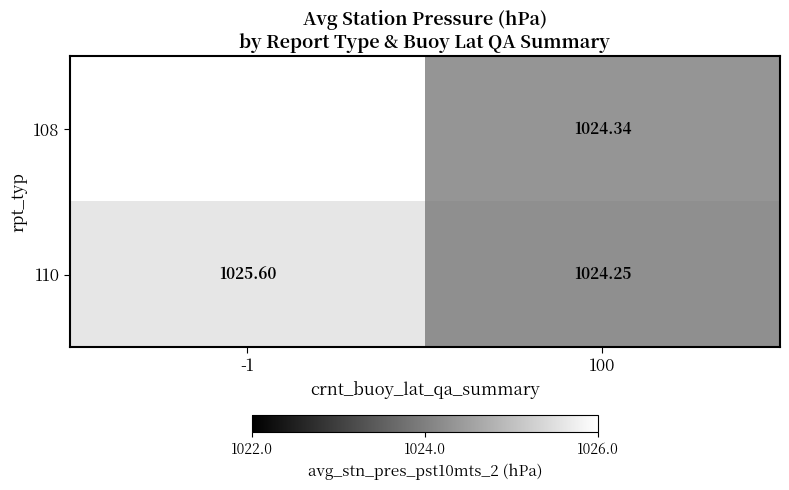

List the labels in order of 110 value, largest first.

-1, 100